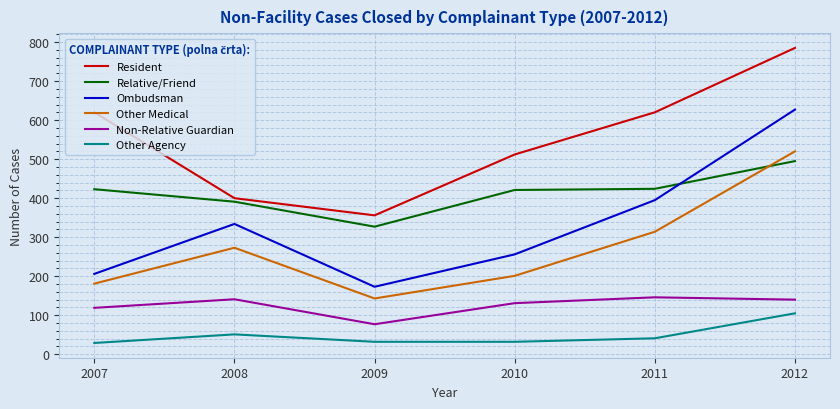

Is the value of Other Agency at 2008 greater than the value of Non-Relative Guardian at 2011?

No